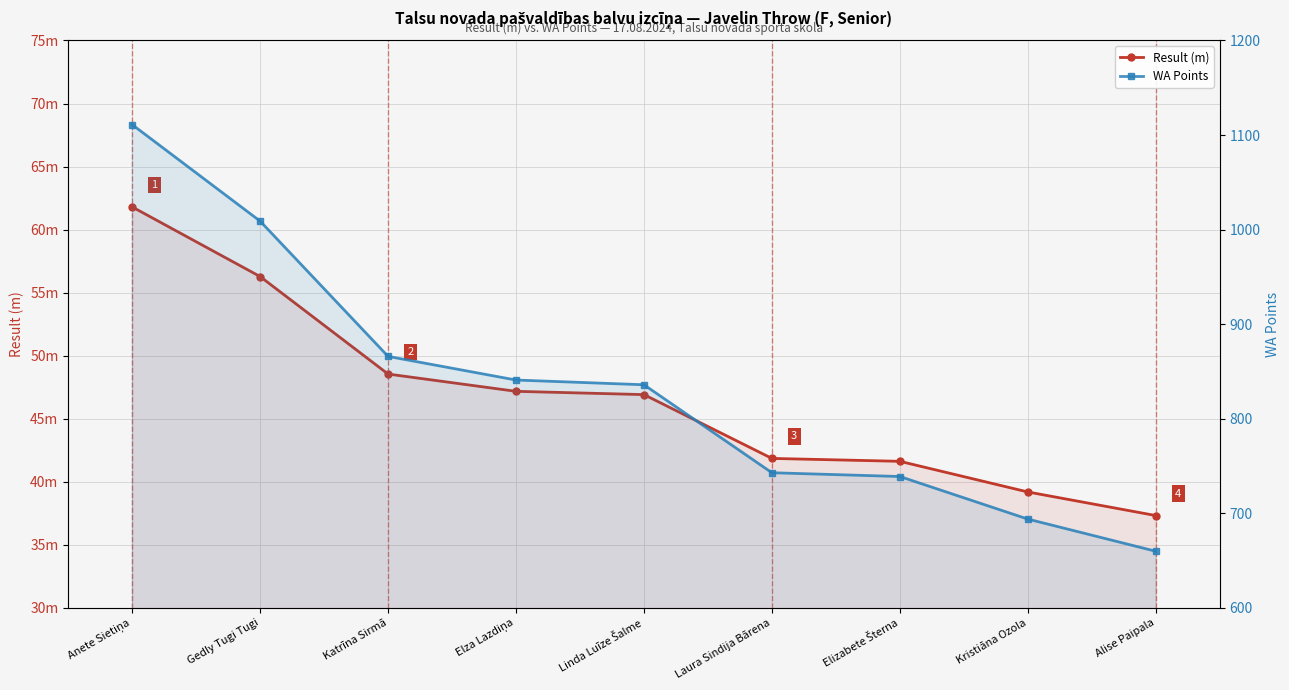

At Katrīna Sirmā, list the series in order from smallest to largest.

Result (m), WA Points